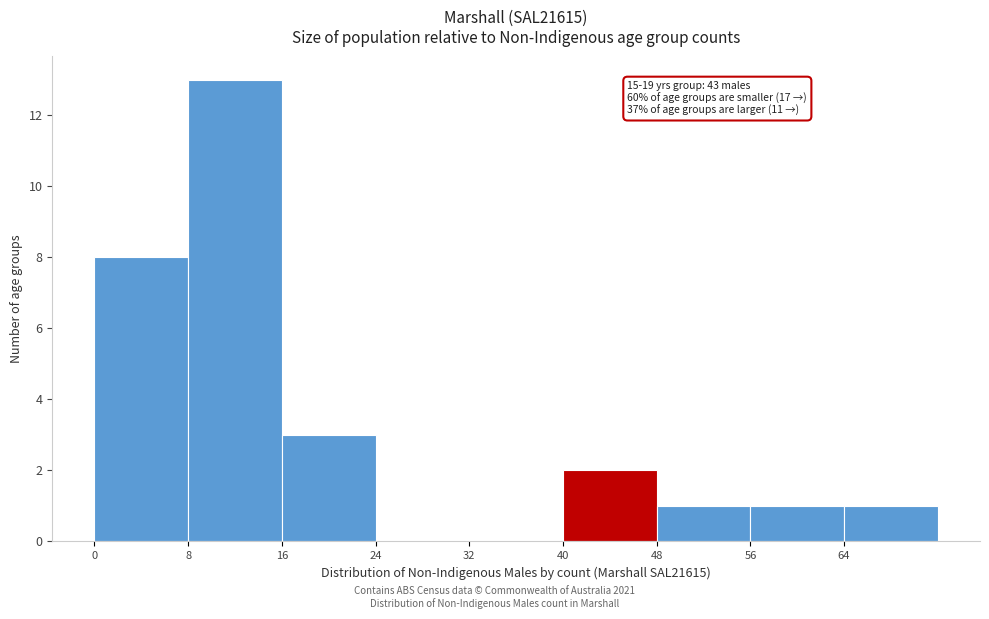

Which range on the x-axis has the tallest bar?

8 to 16